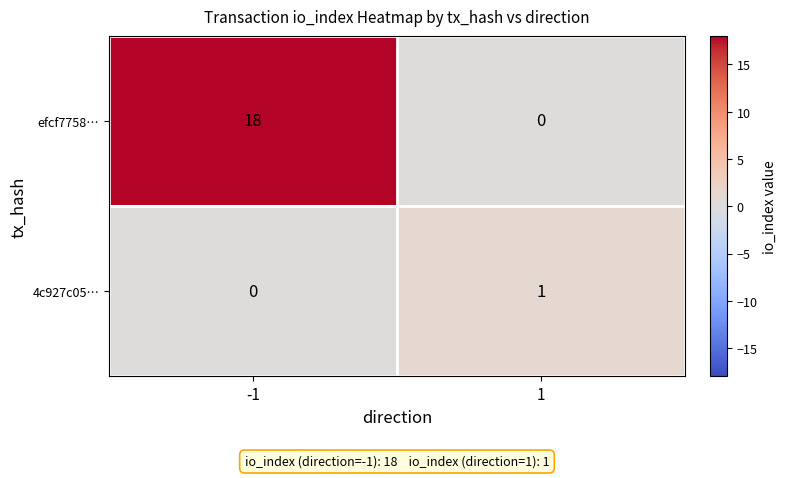

What is the spread (max minus min) of values at -1?

18